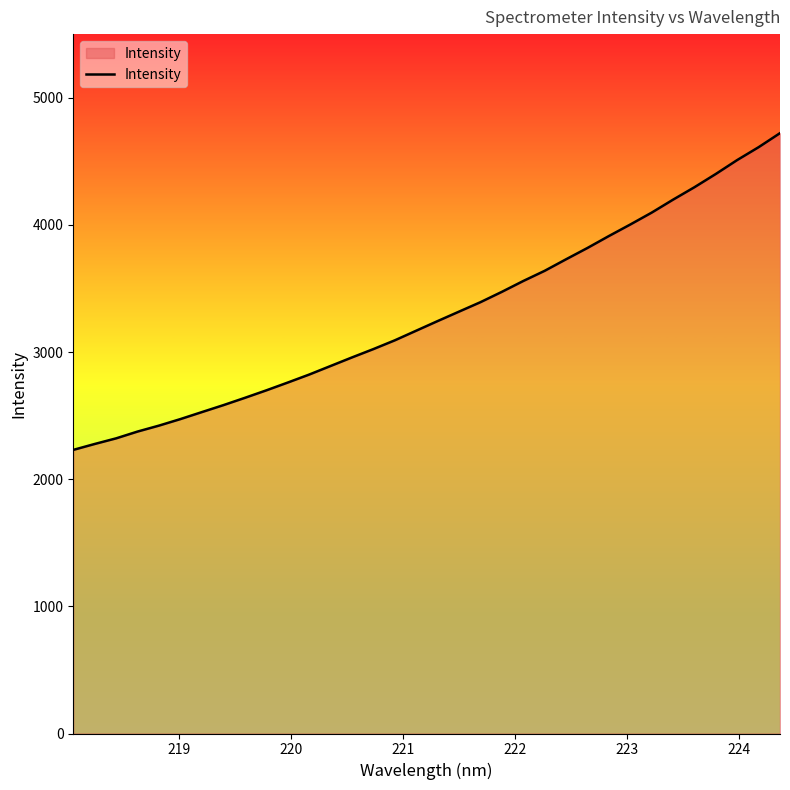

What is the difference between the maximum and minimum values?

2490.9